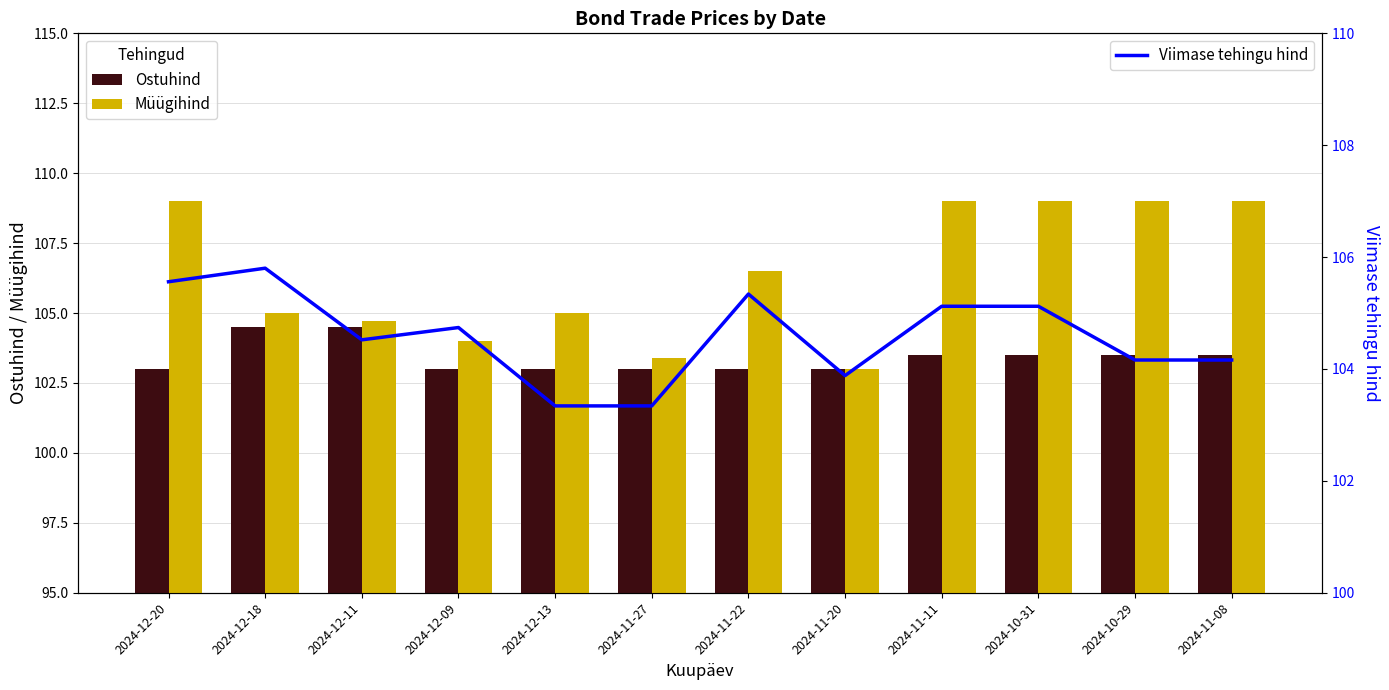

Is the value of Ostuhind at 2024-11-20 greater than the value of Viimase tehingu hind at 2024-11-22?

No